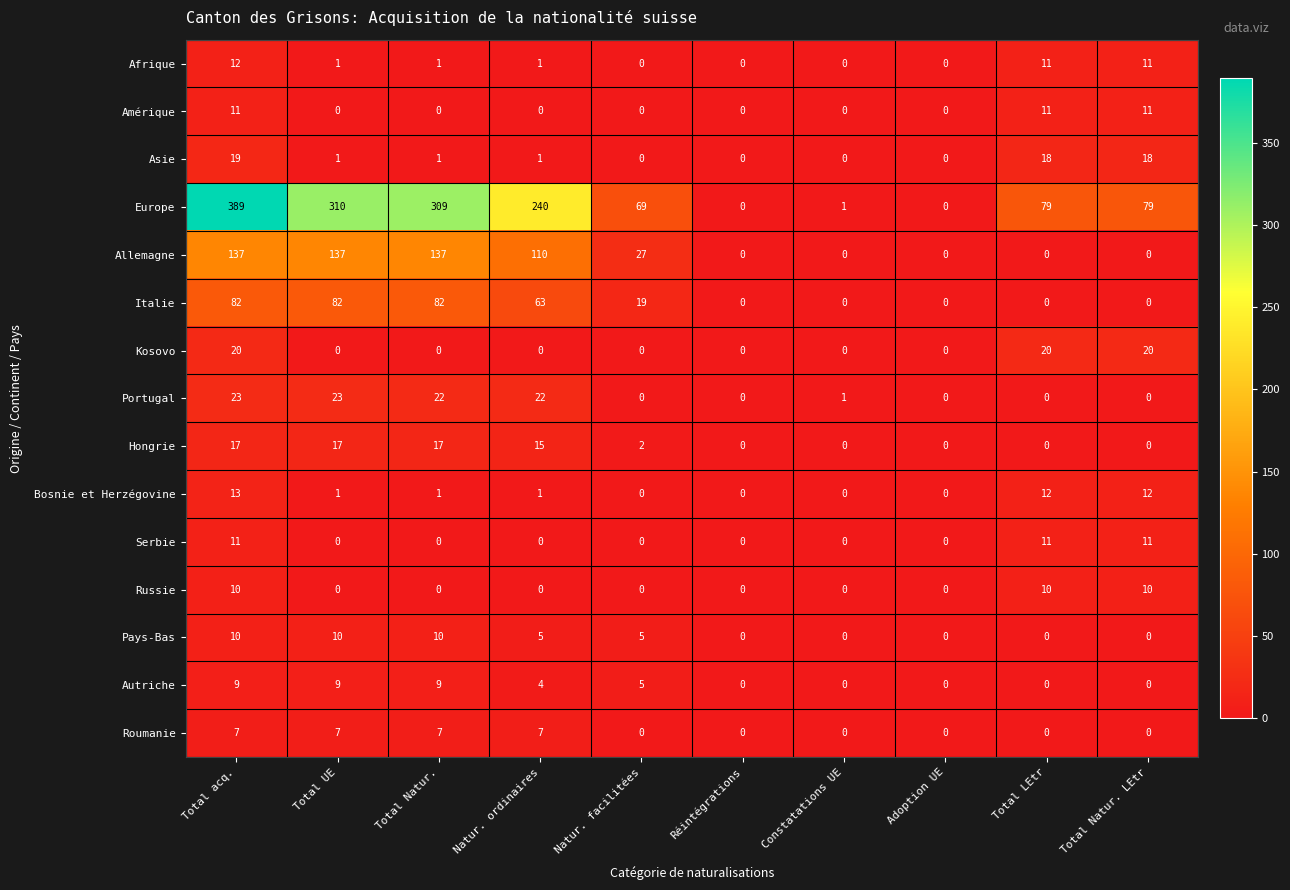

True or false: Serbie has a value of -7 at Constatations UE.

False